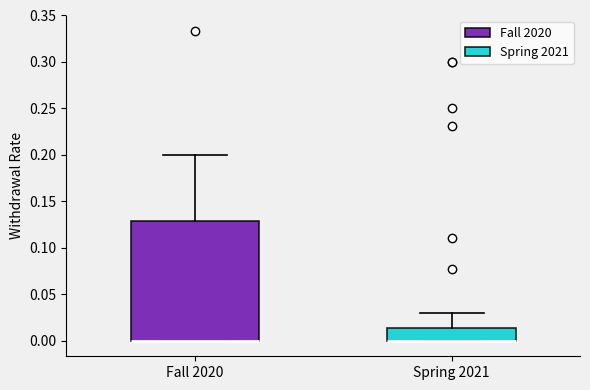

Comparing the boxes themselves (not the whiskers), which one is the tallest?

Fall 2020